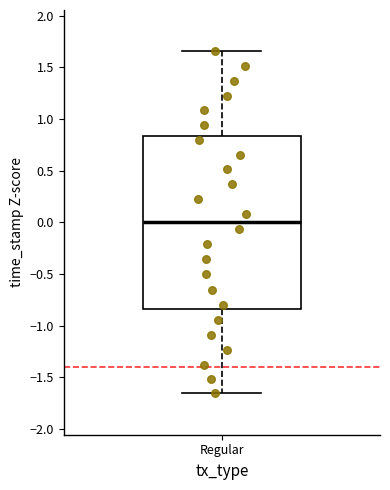

Where is the upper edge of the box for Regular on the y-axis? The values are not printed on the chart, so give them approximately, as read against the axis.

0.85